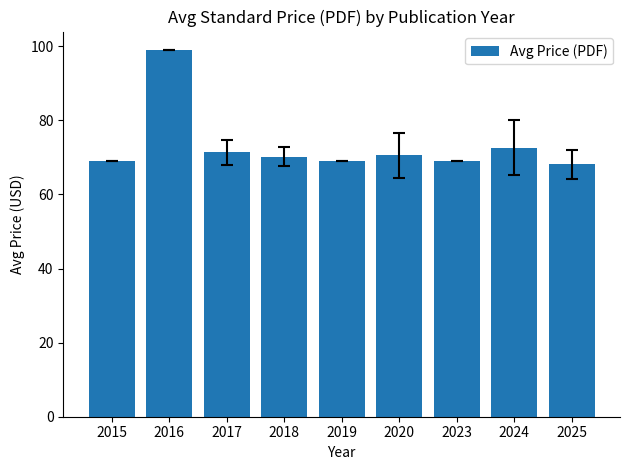

What is the difference between the maximum and minimum values?

30.8